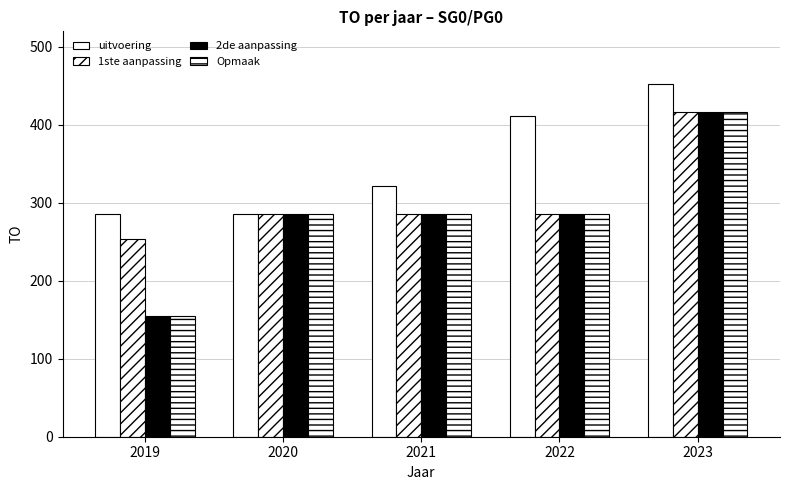

How many series are shown in this chart?

4